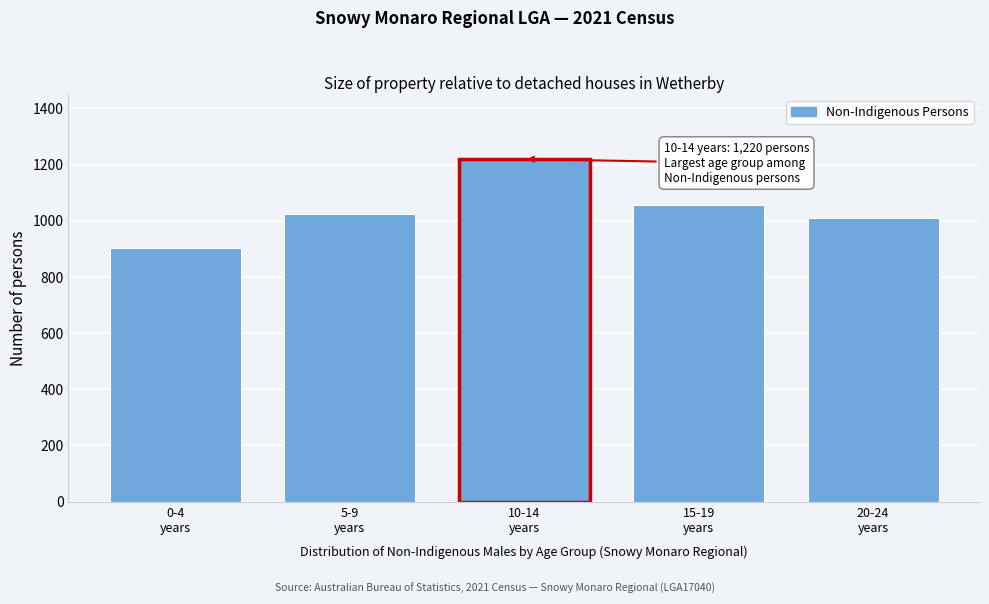

Reading left to right, extract all data points from this chart.

902	1025	1220	1058	1010